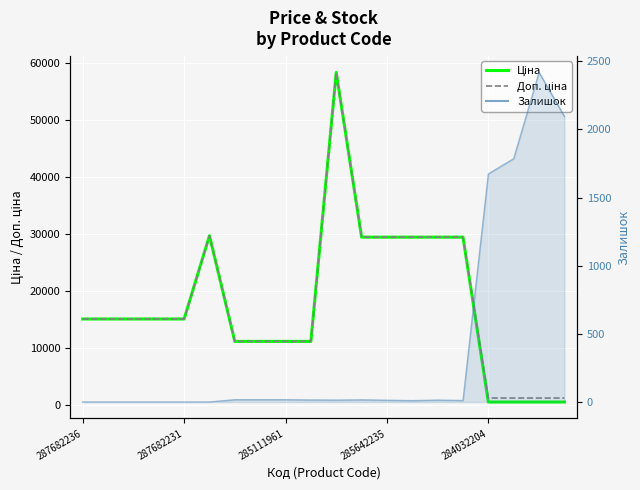

What is the label of the 6th point from the left?

5